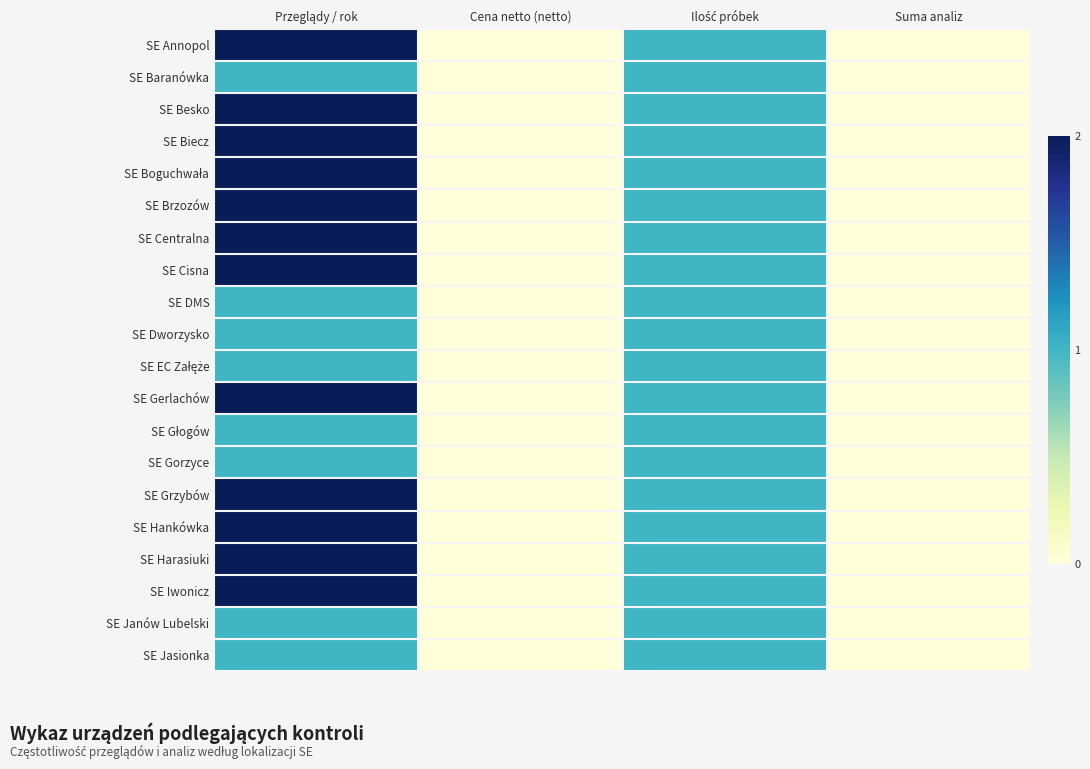

How many distinct data groups are displayed?

20